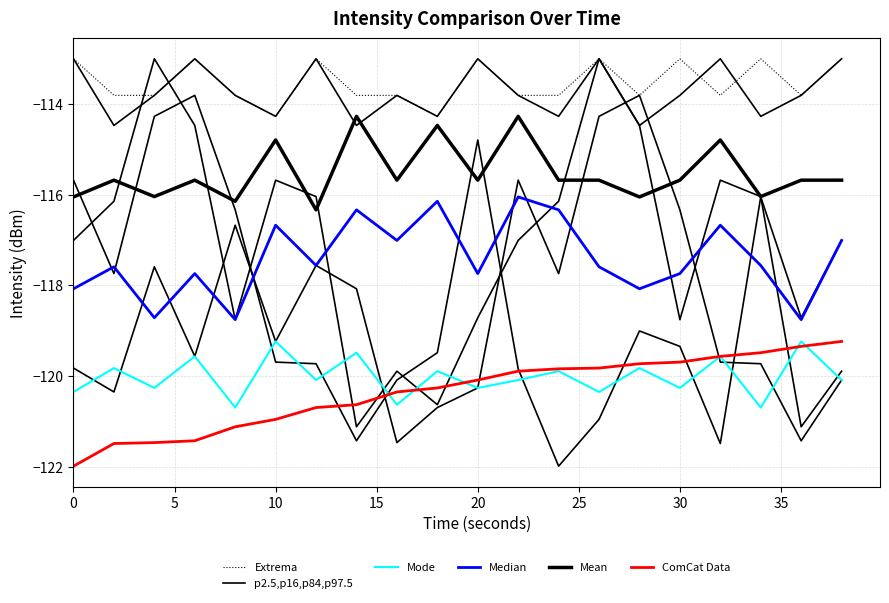

Which series has the widest spread of values?

p2.5